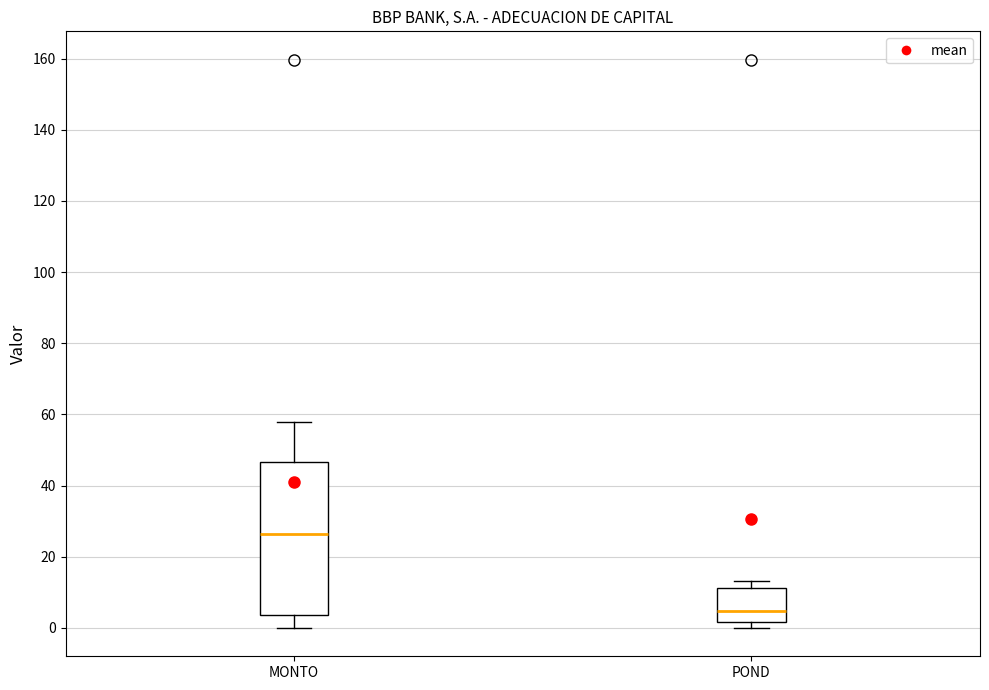

Comparing the boxes themselves (not the whiskers), which one is the tallest?

MONTO